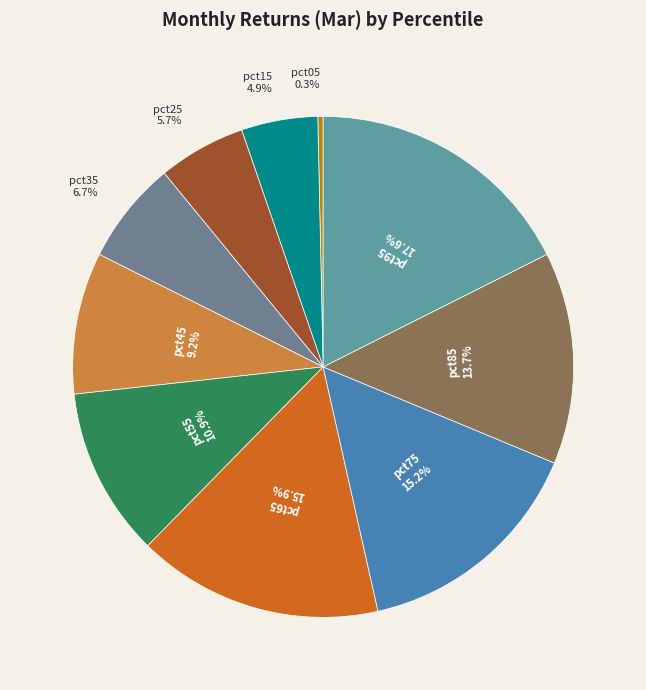

What percentage do pct05 and pct45 together represent?

9.5%